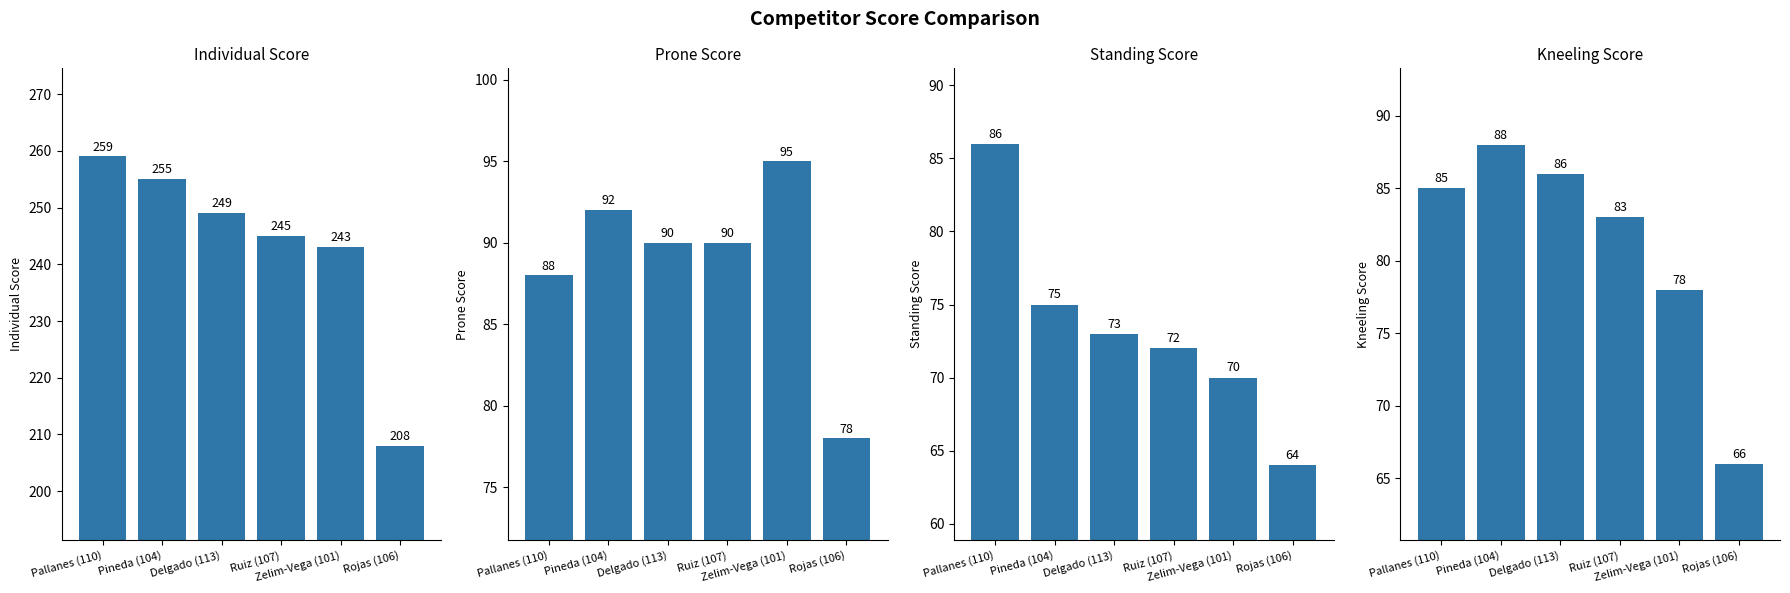

How many groups of bars are there?

6